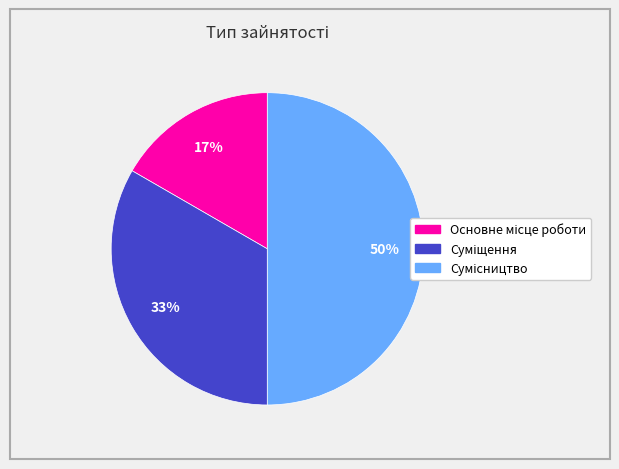

To the nearest percent, what is the average slice percentage?

33%